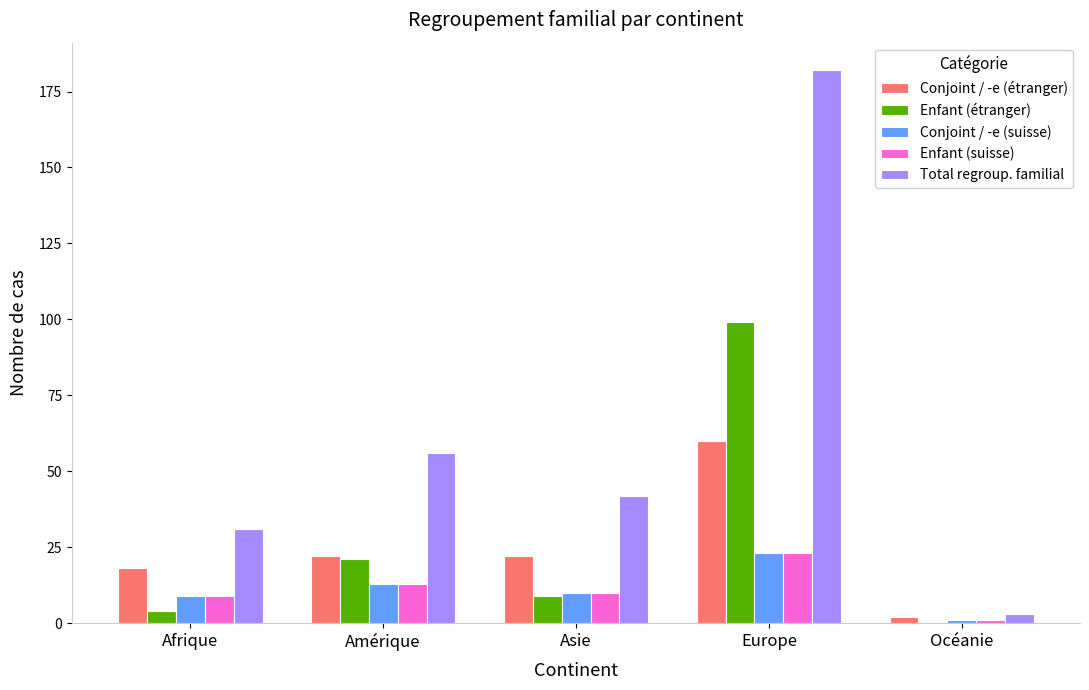

Is it true that Total regroup. familial equals 31 at Afrique?

True